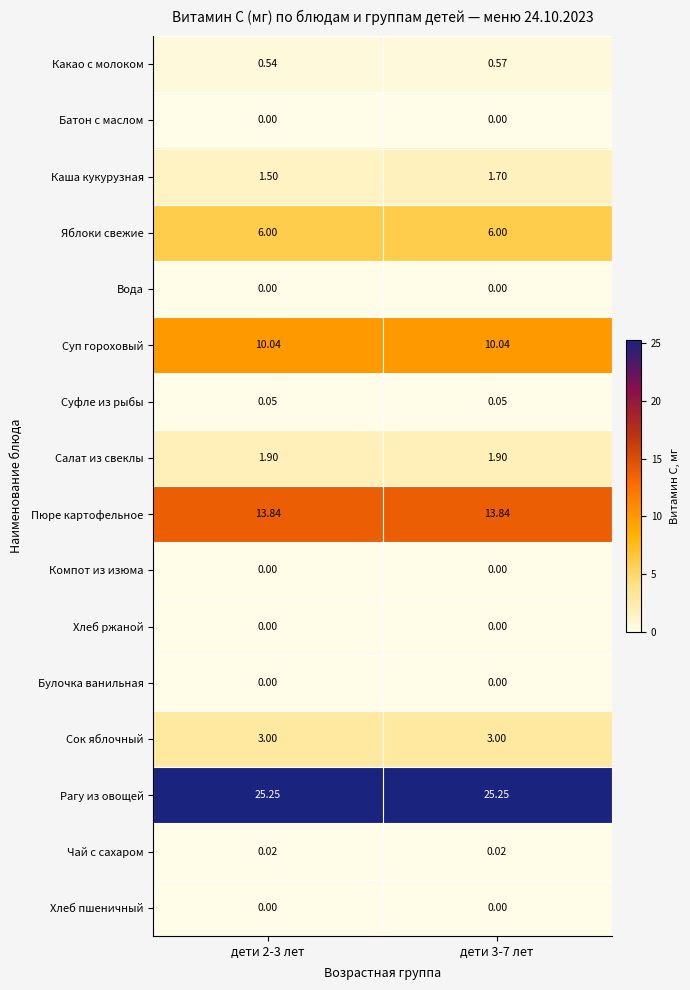

Which series has the largest range (max minus min)?

Каша кукурузная